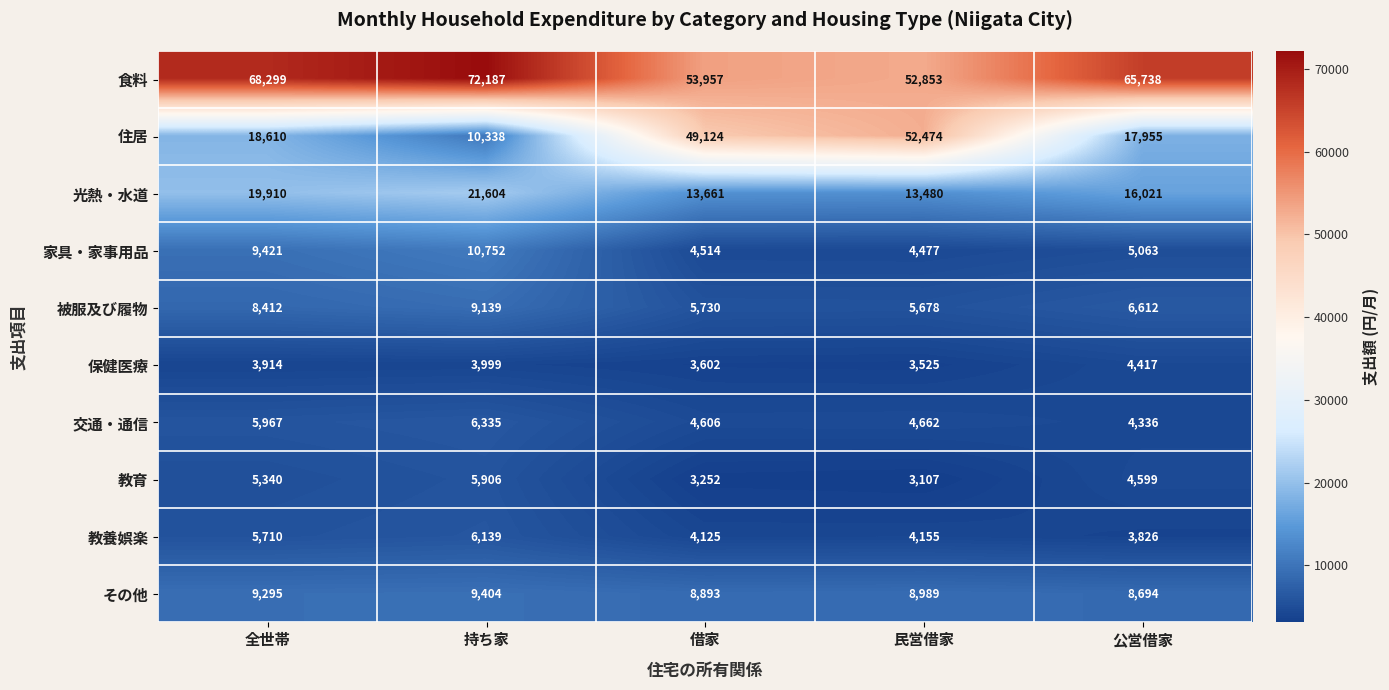

Count the number of categories in the chart.

5